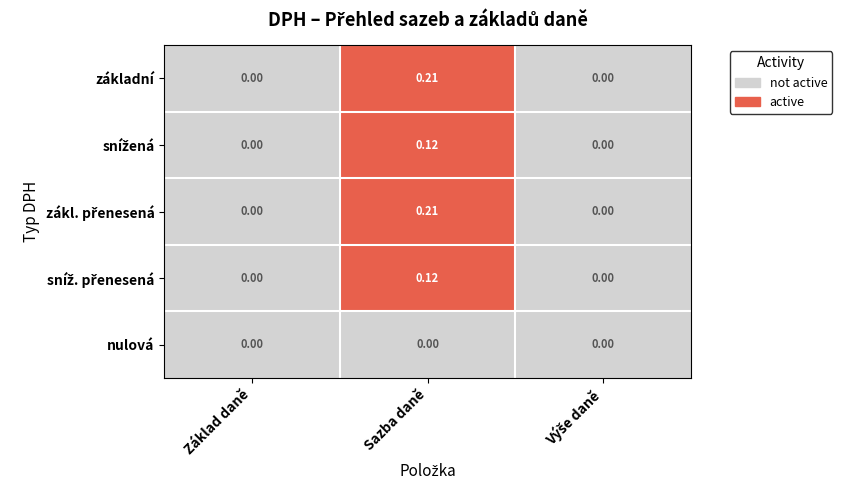

At which category is the sum across all series the highest?

Sazba daně